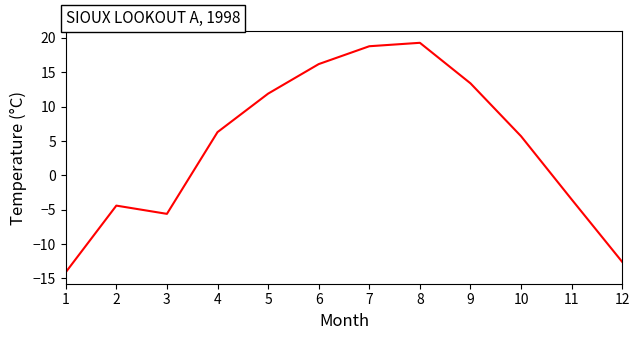

What is the sum of all values?

51.4